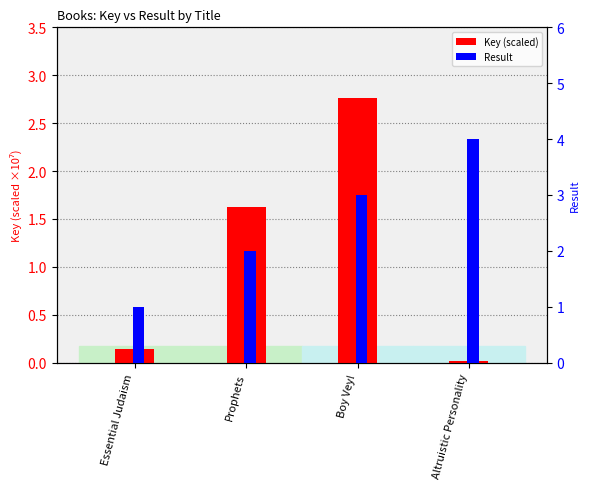

The value of Key (scaled) at Prophets is 1.6. True or false?

True